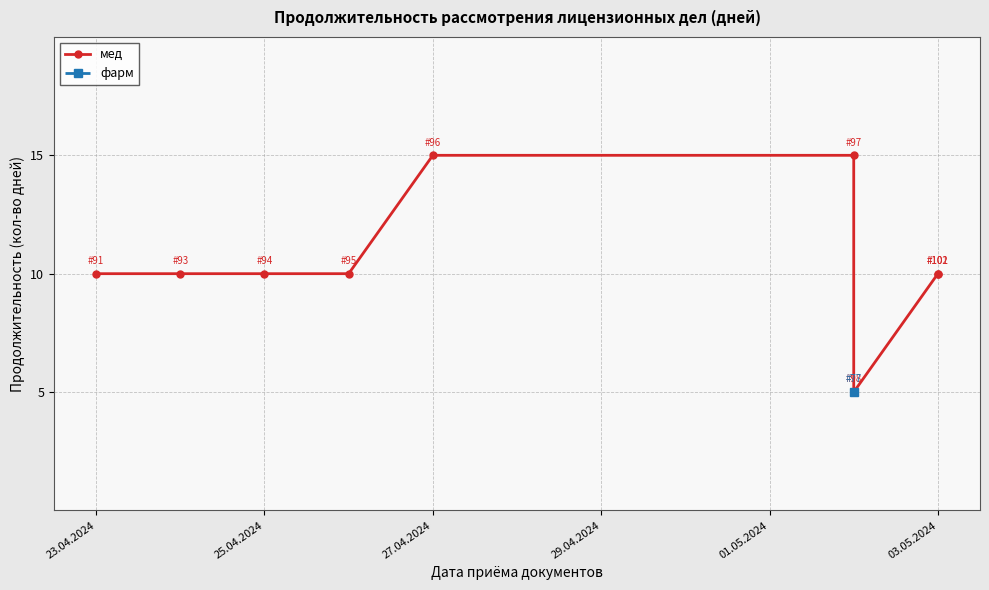

What position from the left is 03.05.2024?

6